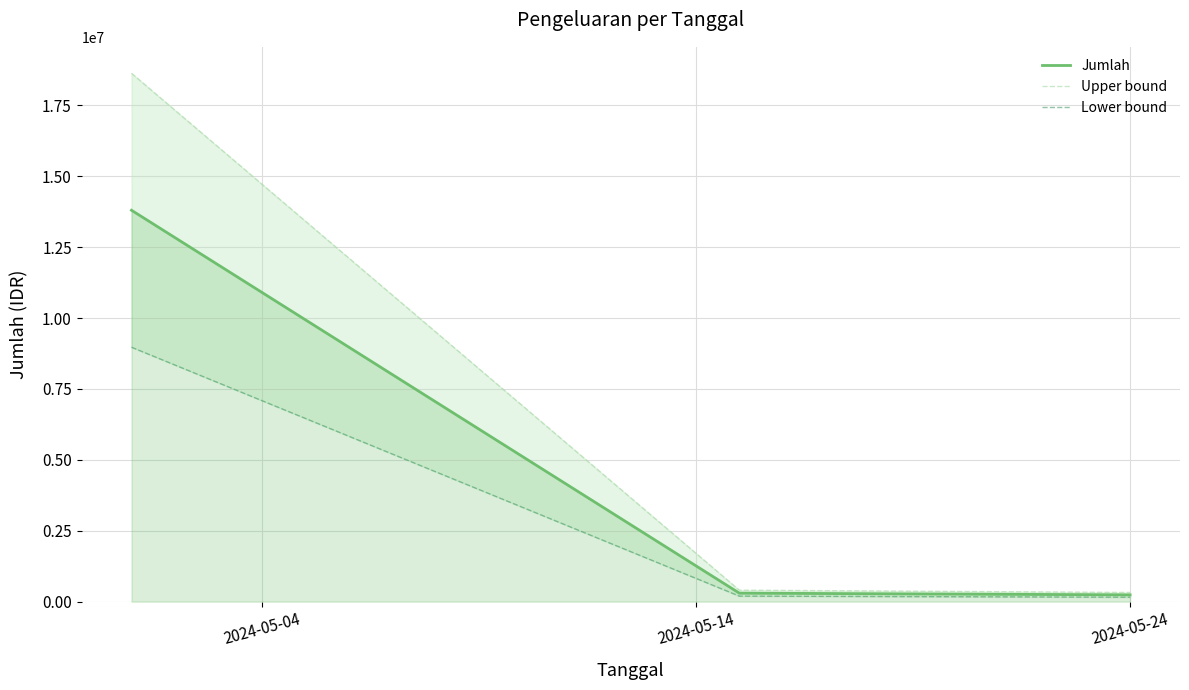

What is the spread (max minus min) of values at 2024-05-24?

168000